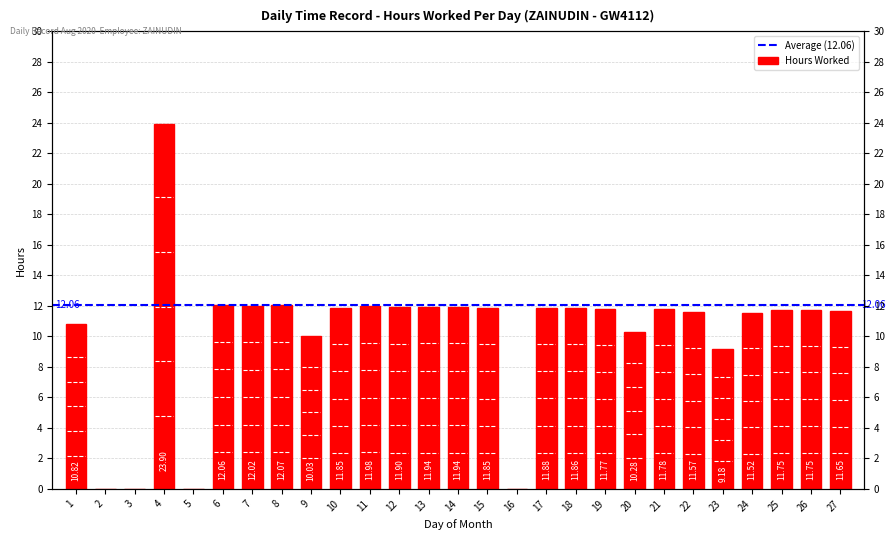

True or false: the data shows 7.9 at 5.

False